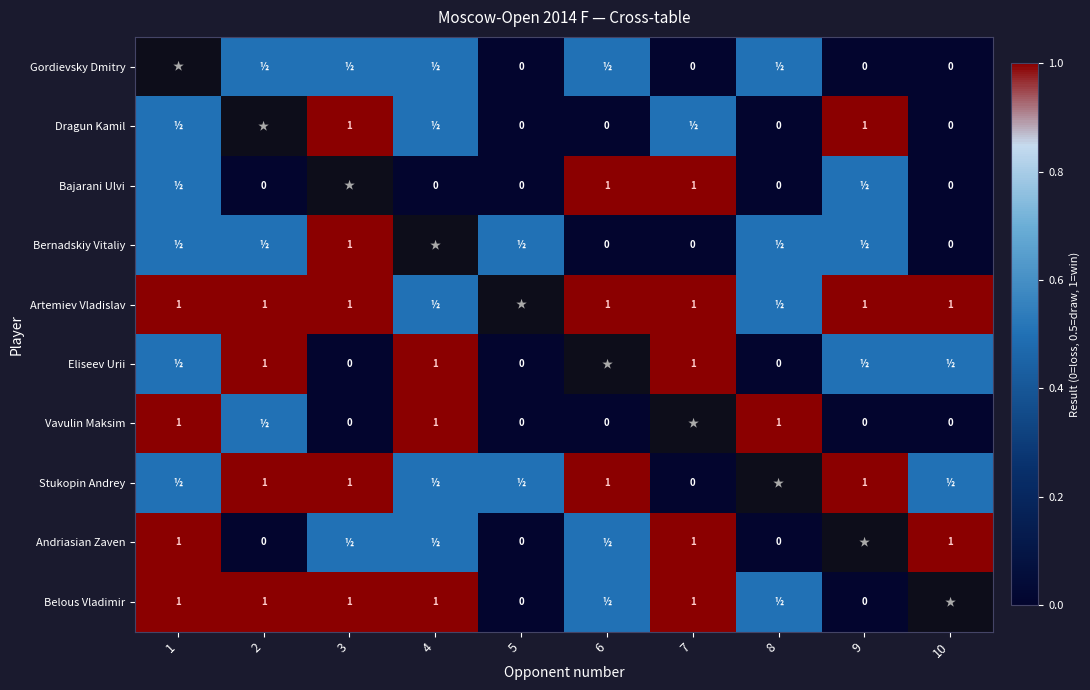

Is it true that Bajarani Ulvi equals 1.0 at 6?

True